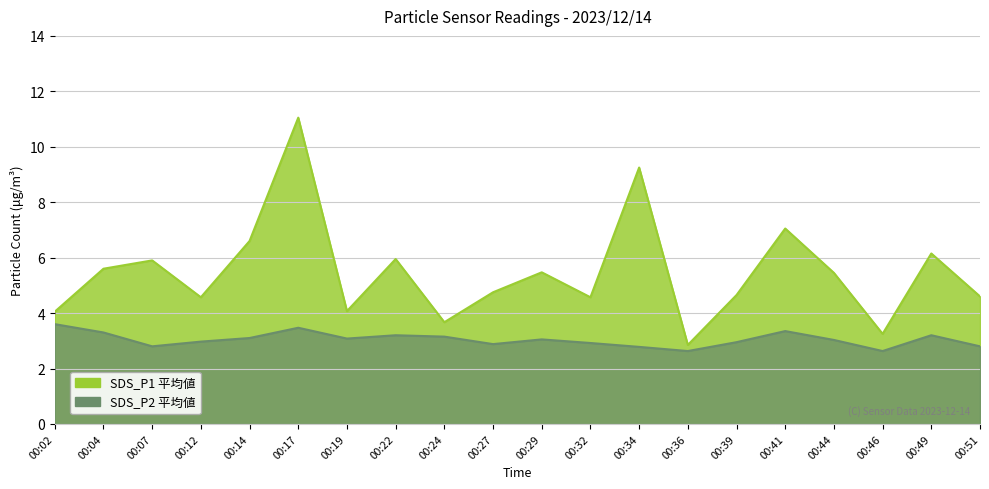

Which series has the widest spread of values?

SDS_P1